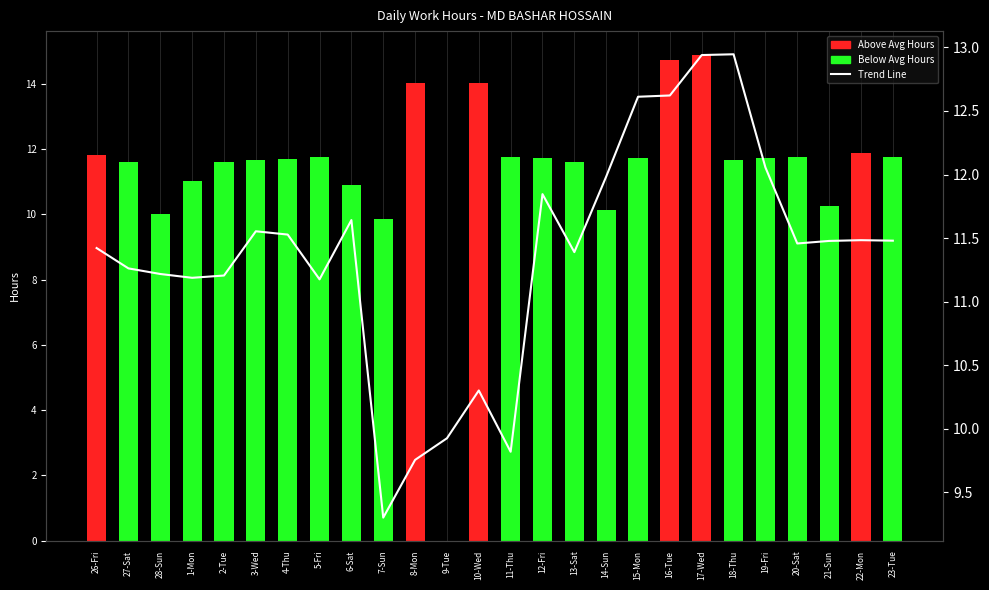

Where is Trend Line nearest to the value 11?

5-Fri